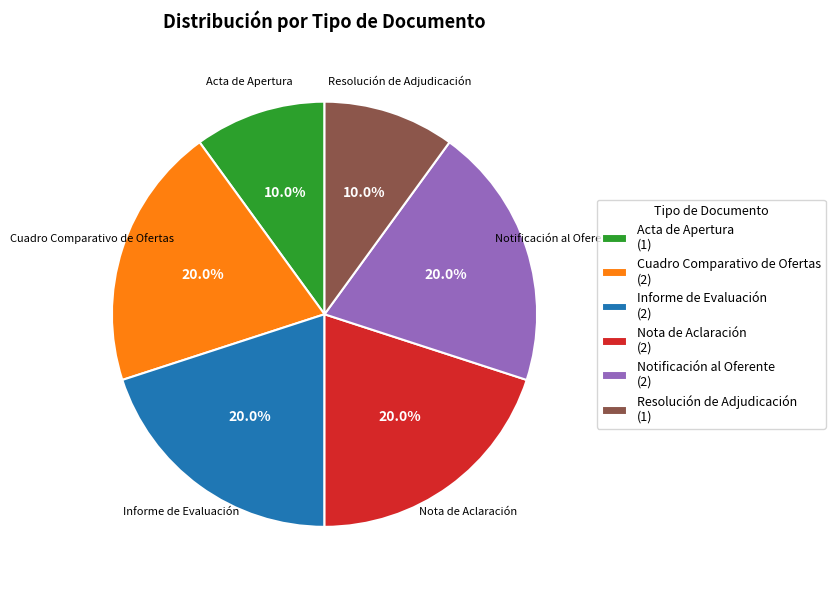

What is the ratio of the value at Acta de Apertura (1) to the value at Notificación al Oferente (2)?

0.5